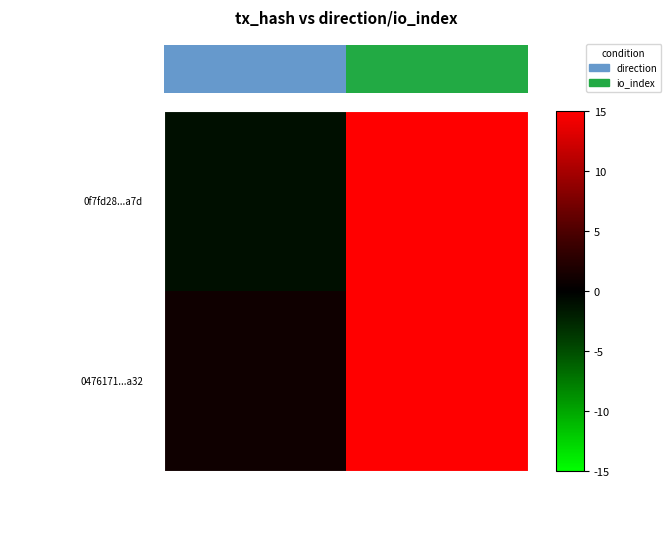

What is the sum of all 0476171...a32 values?

19